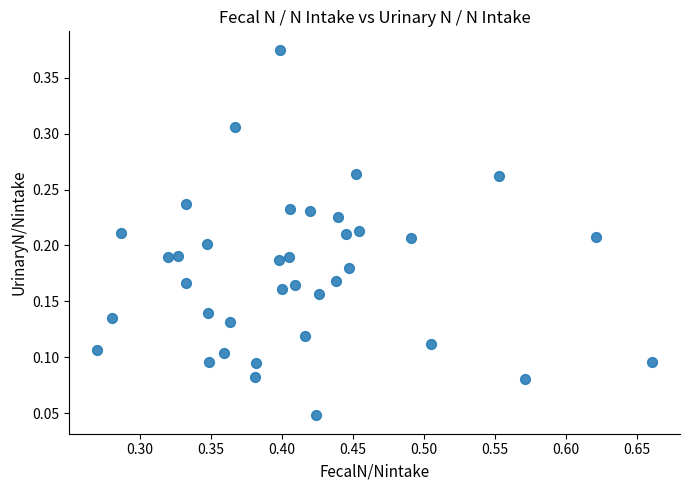

How many points are shown in the scatter plot?

37